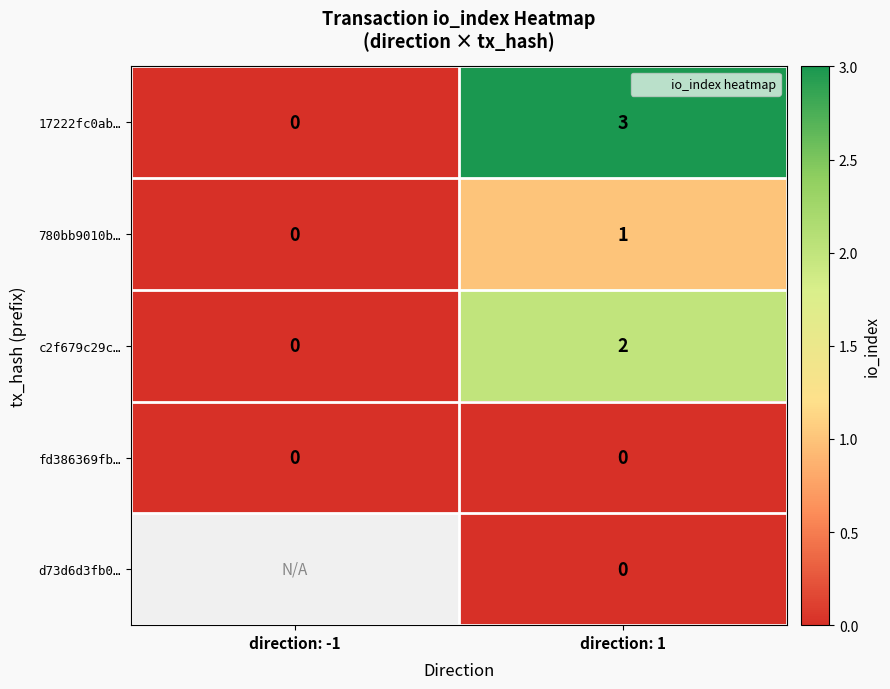

Between direction: -1 and direction: 1, which series saw the biggest shift?

17222fc0ab…